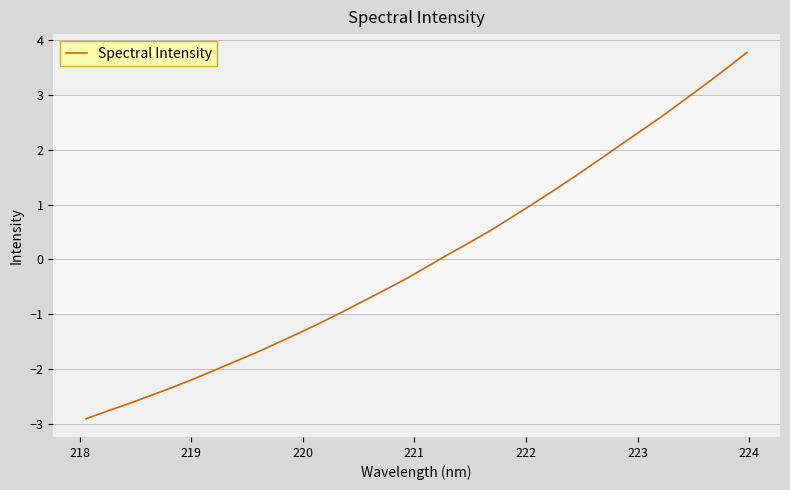

How many lines are shown in the chart?

1